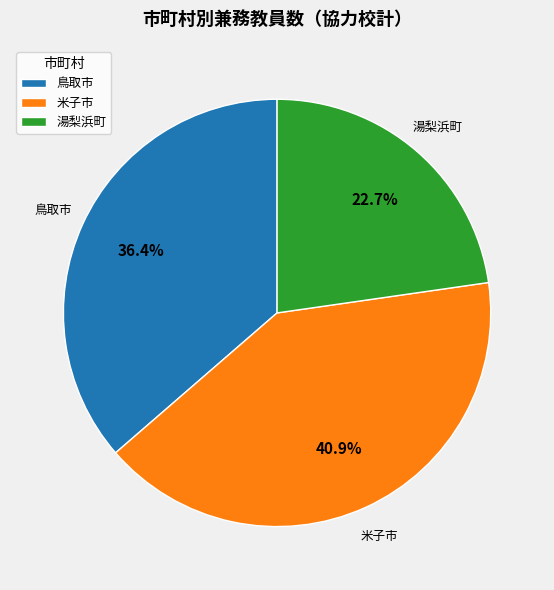

Which category has the smallest portion of the pie?

湯梨浜町